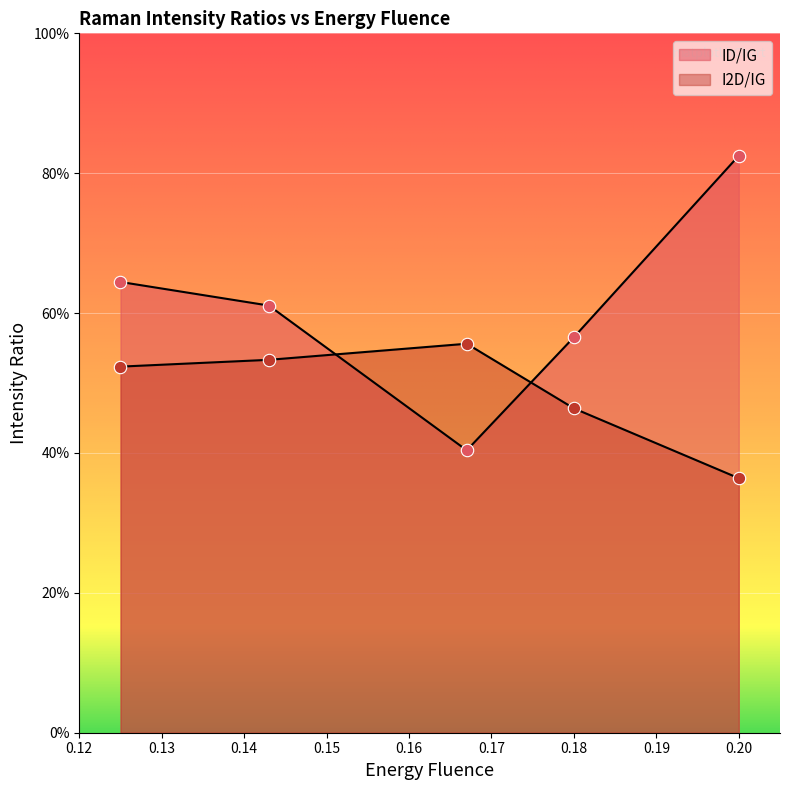

Is the value of ID/IG at 0.167 greater than the value of I2D/IG at 0.143?

No